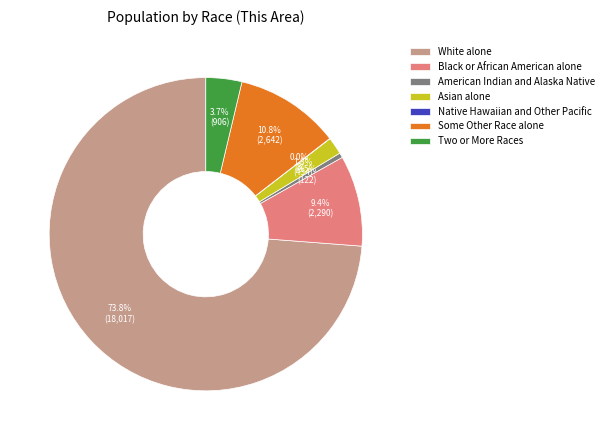

Between Some Other Race alone and Two or More Races, which is larger?

Some Other Race alone